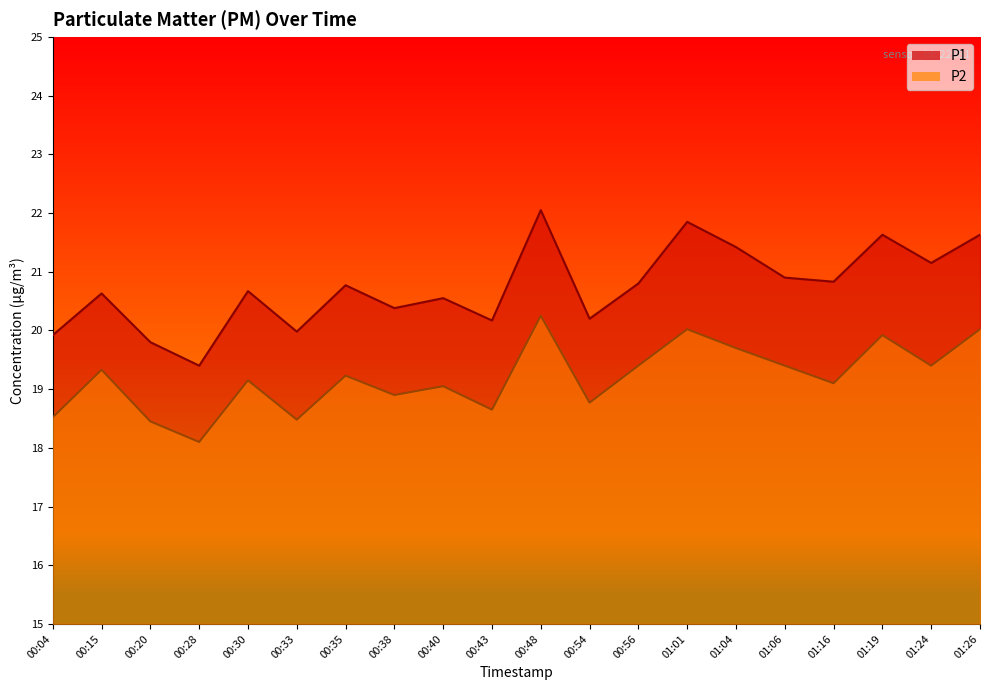

What is the label of the 9th point from the right?

00:54